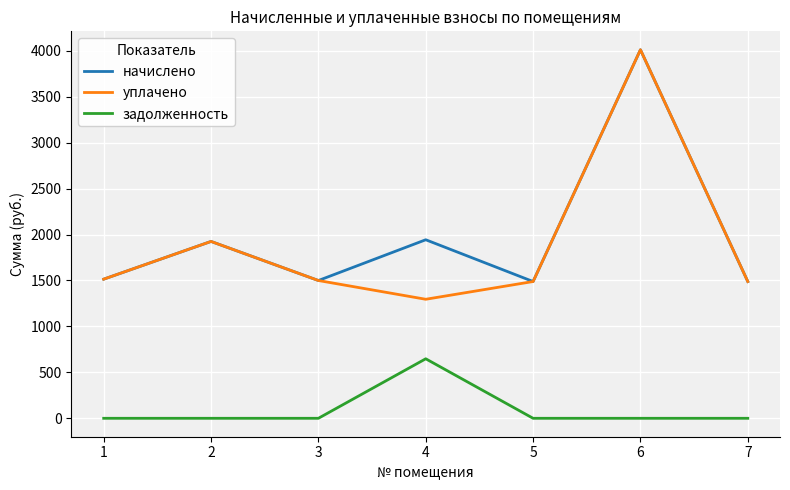

How many interior local valleys does the начислено series have?

2